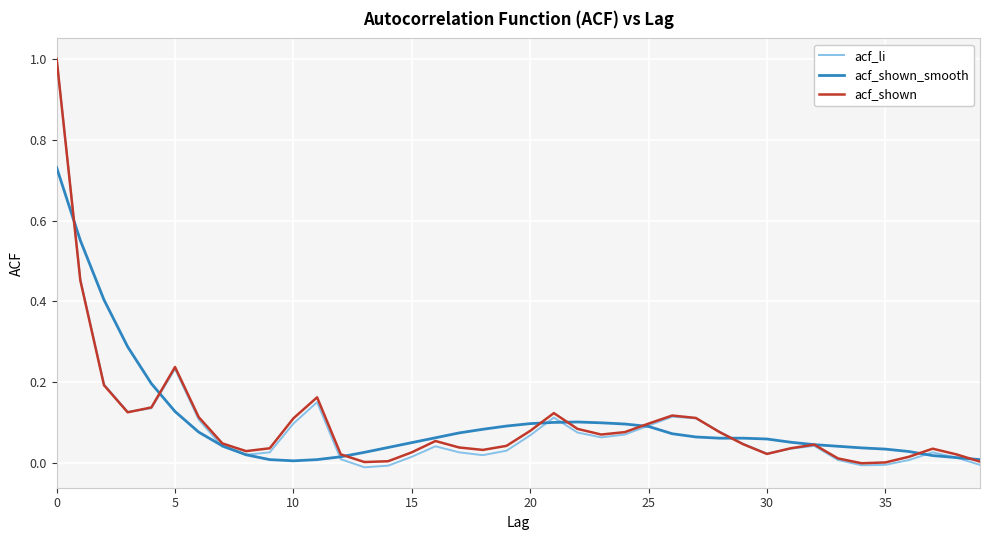

Which series has the largest range (max minus min)?

acf_li